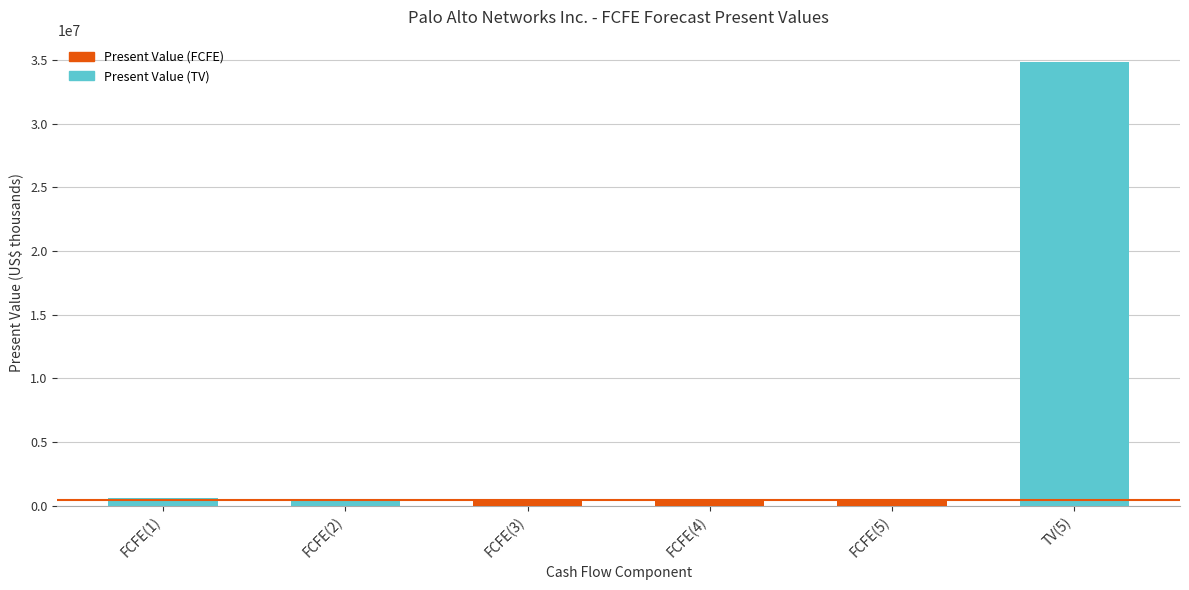

Which label corresponds to the largest value in the chart?

TV(5)